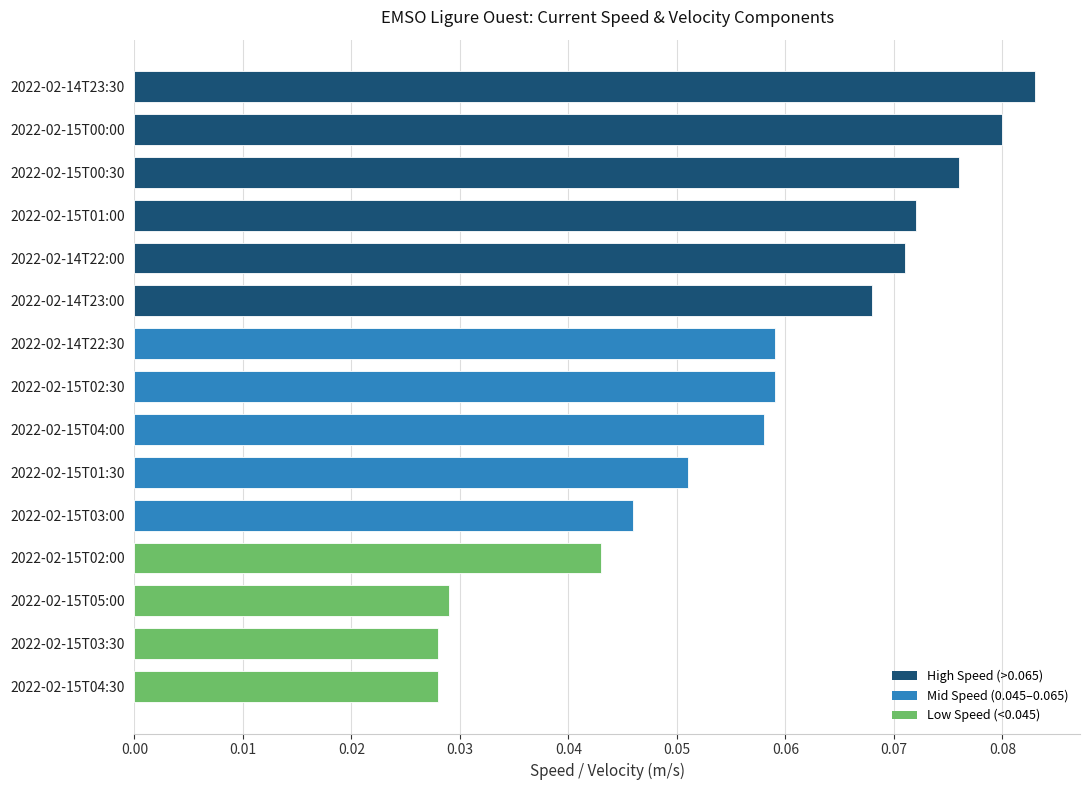

Between 2022-02-15T00:00 and 2022-02-15T04:30, which is larger?

2022-02-15T00:00